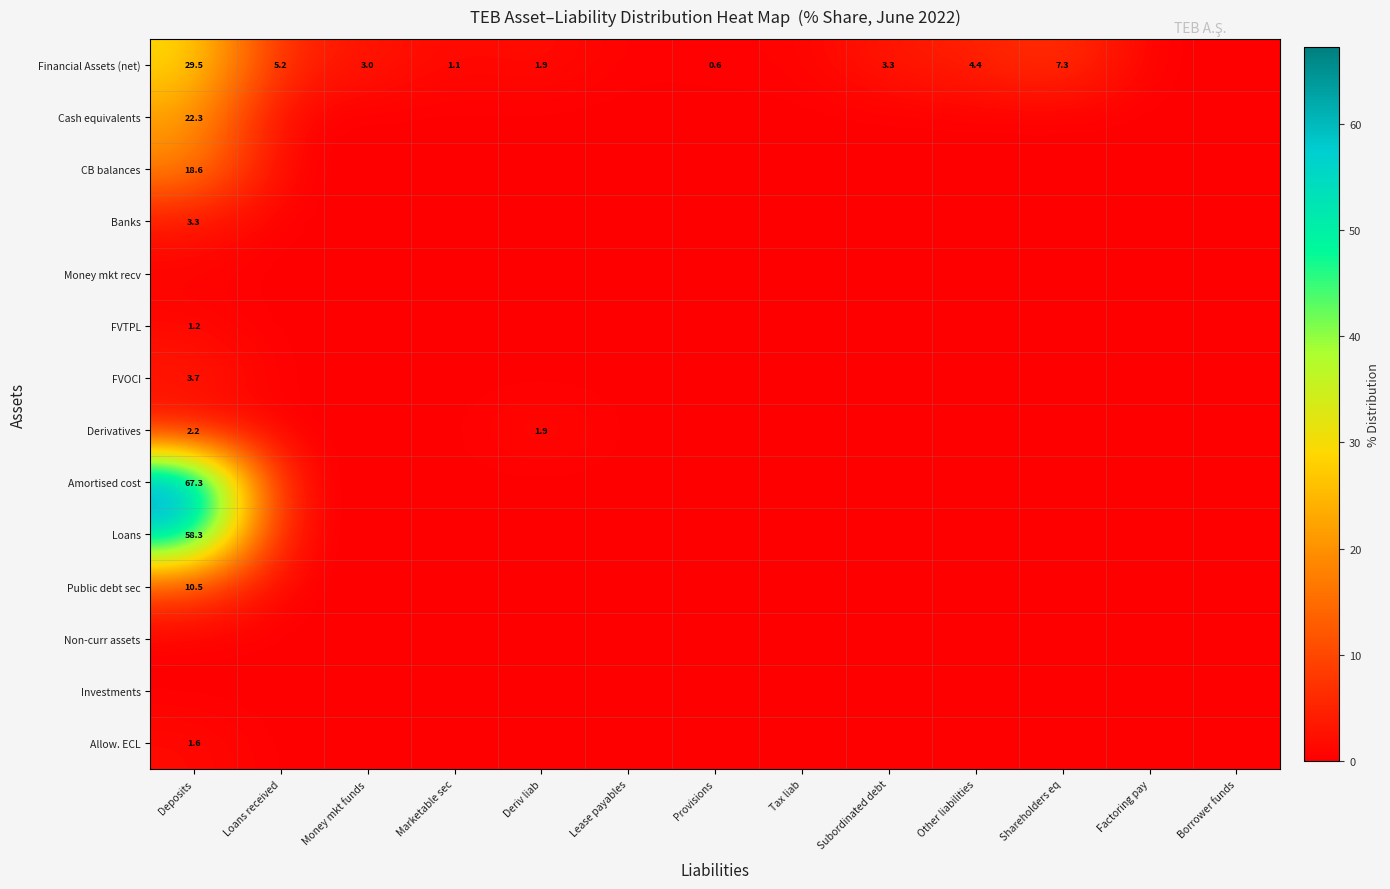

How many categories are shown in the chart?

13